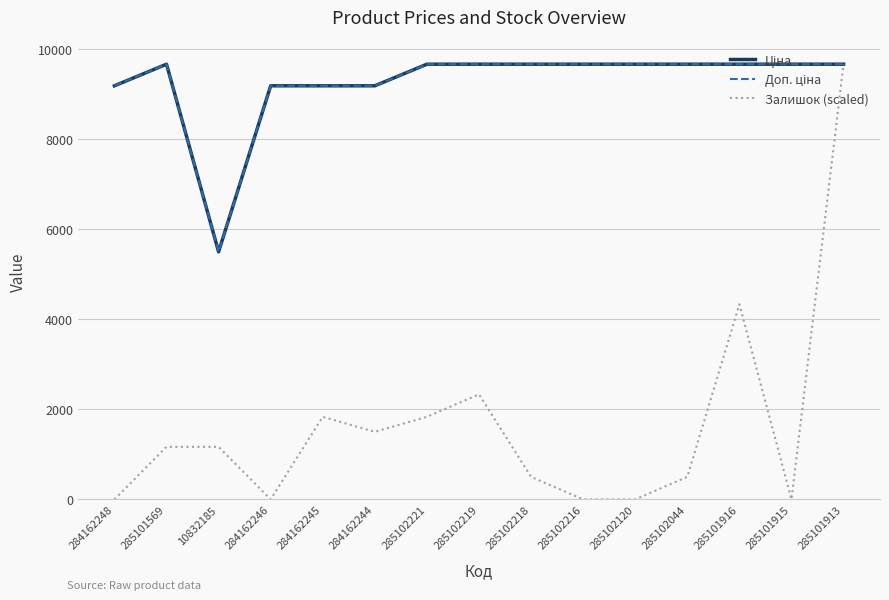

Rank the categories by Доп. ціна value from highest to lowest.

285101569, 285102221, 285102219, 285102218, 285102216, 285102120, 285102044, 285101916, 285101915, 285101913, 284162248, 284162246, 284162245, 284162244, 10832185